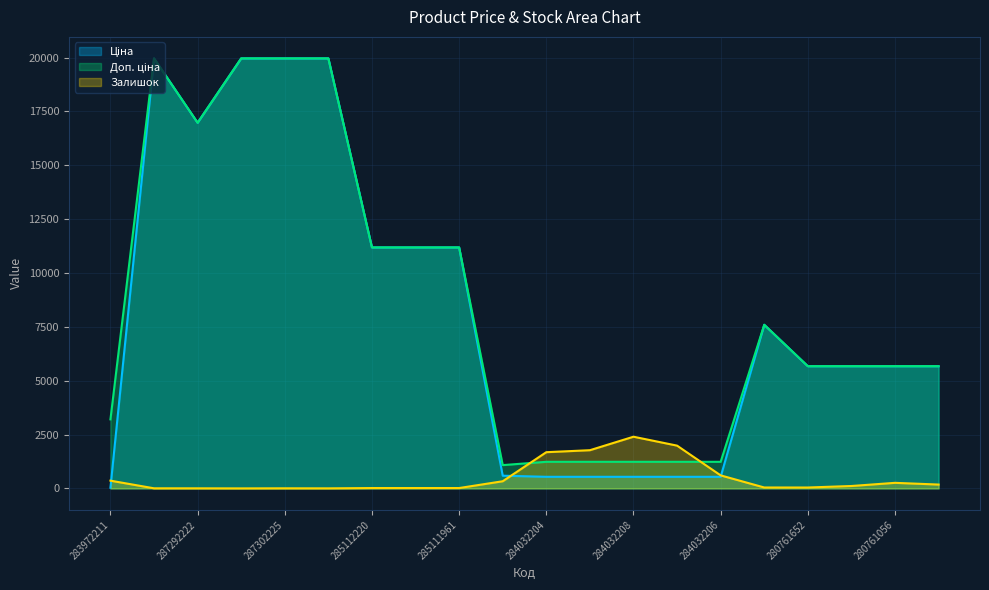

Rank the series at 287302226 from highest to lowest value.

Ціна, Доп. ціна, Залишок